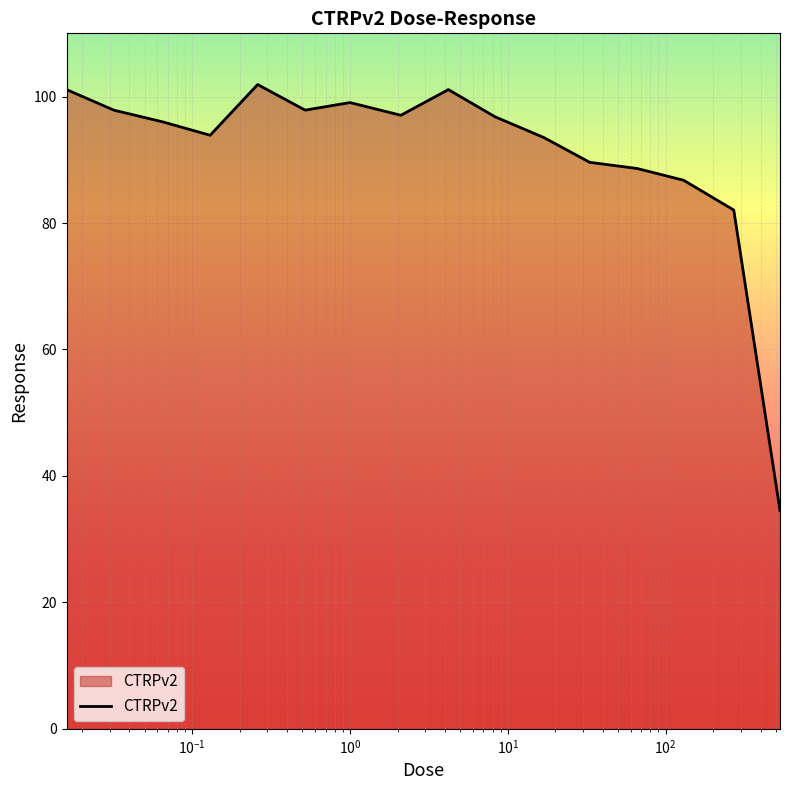

What is the maximum value shown in the chart?

101.9